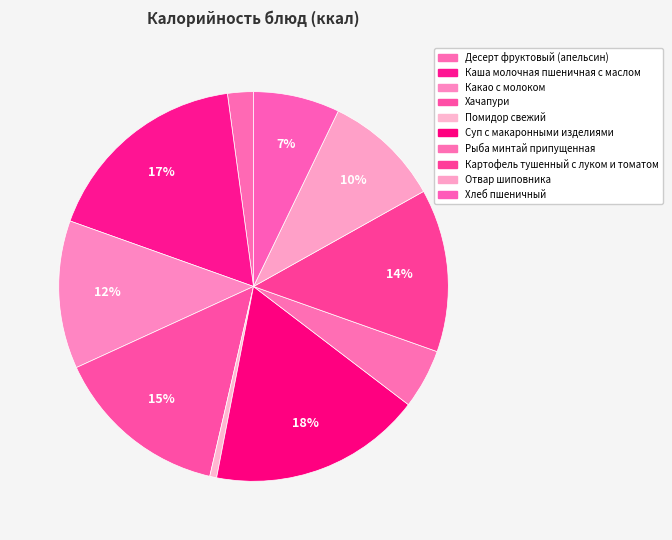

How many segments does this pie chart have?

10